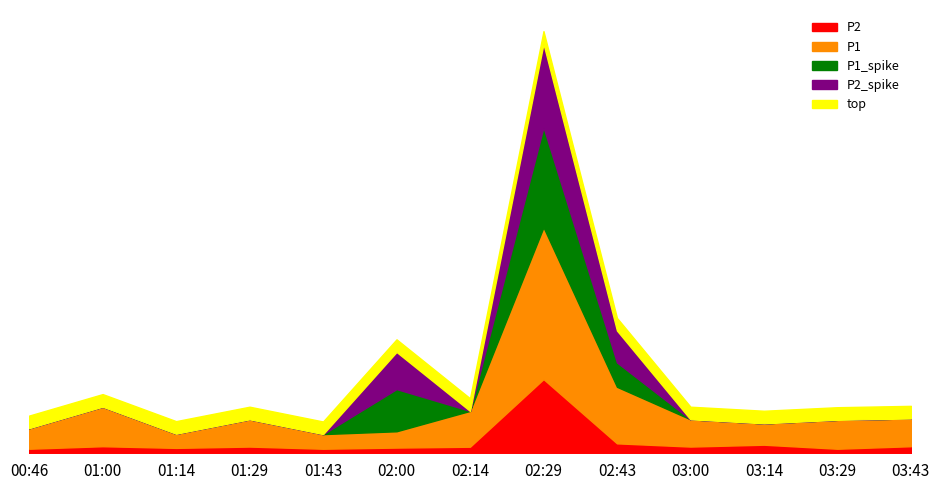

At which category is the sum across all series the highest?

02:29